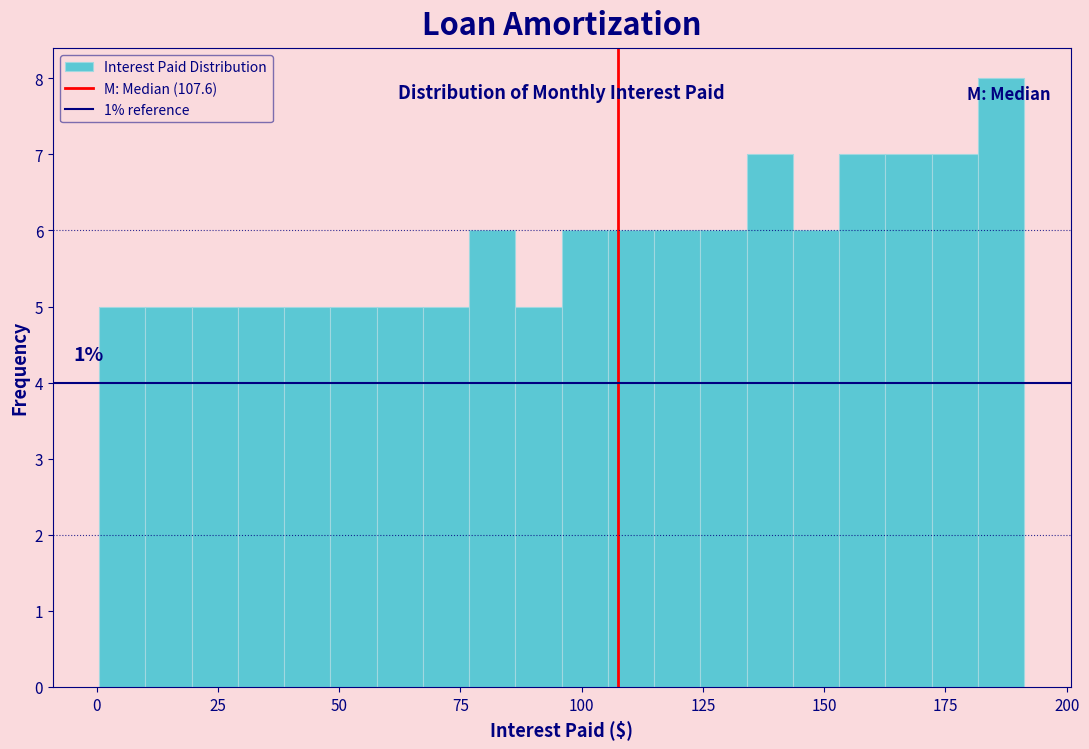

Around what value on the x-axis is the tallest bar? Give the approximate position of its centre, as read against the axis.

185